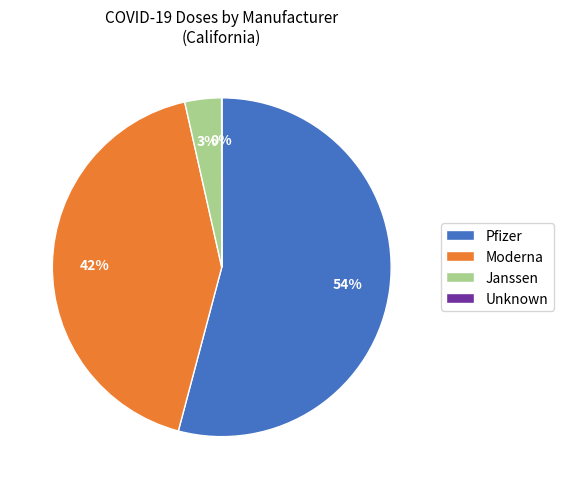

Is it true that Moderna is 98% of the pie?

False